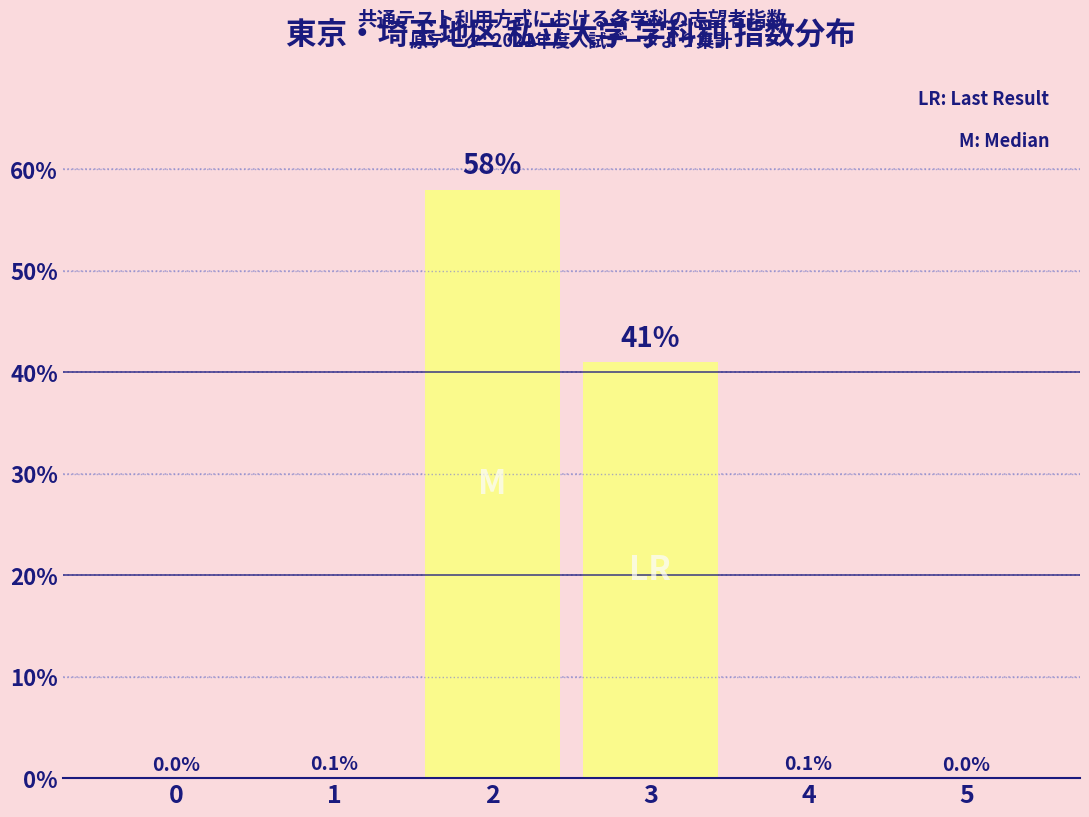

What is the sum of all values?

99.2